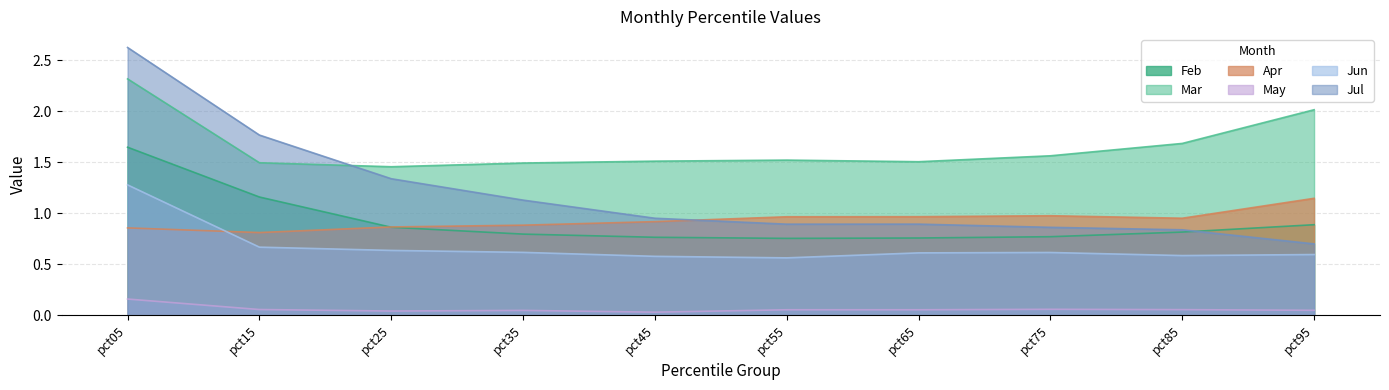

How many interior local peaks does the Jun series have?

1